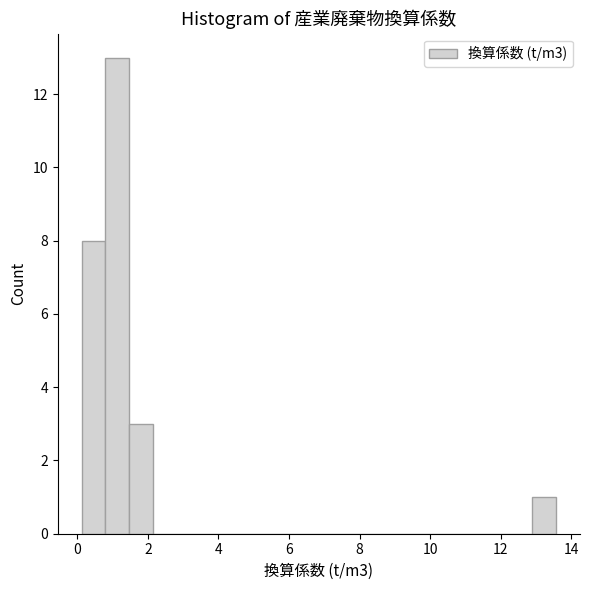

Read against the x-axis, roughly where is the centre of the tallest bar?

1.2